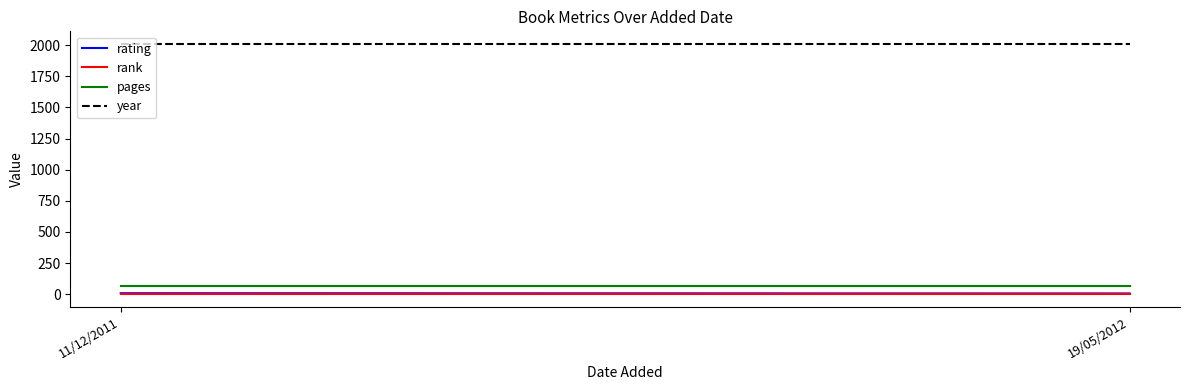

Which label corresponds to the largest value in the chart?

11/12/2011